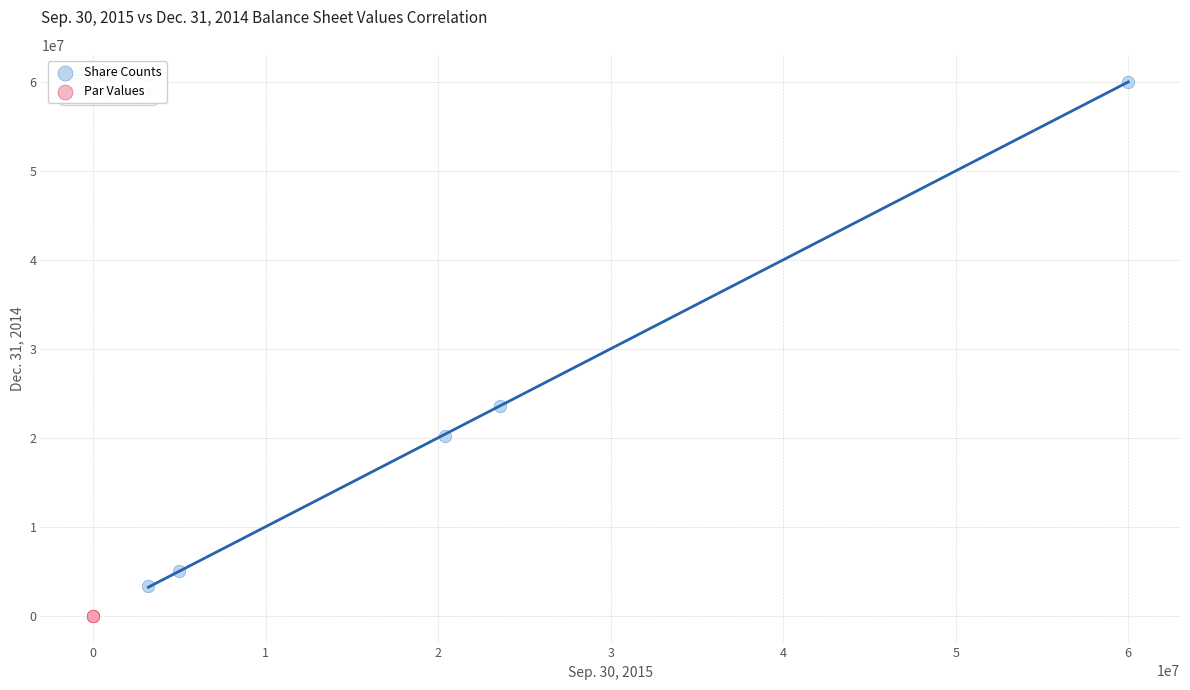

What are all the series names shown in the legend?

Share Counts, Par Values